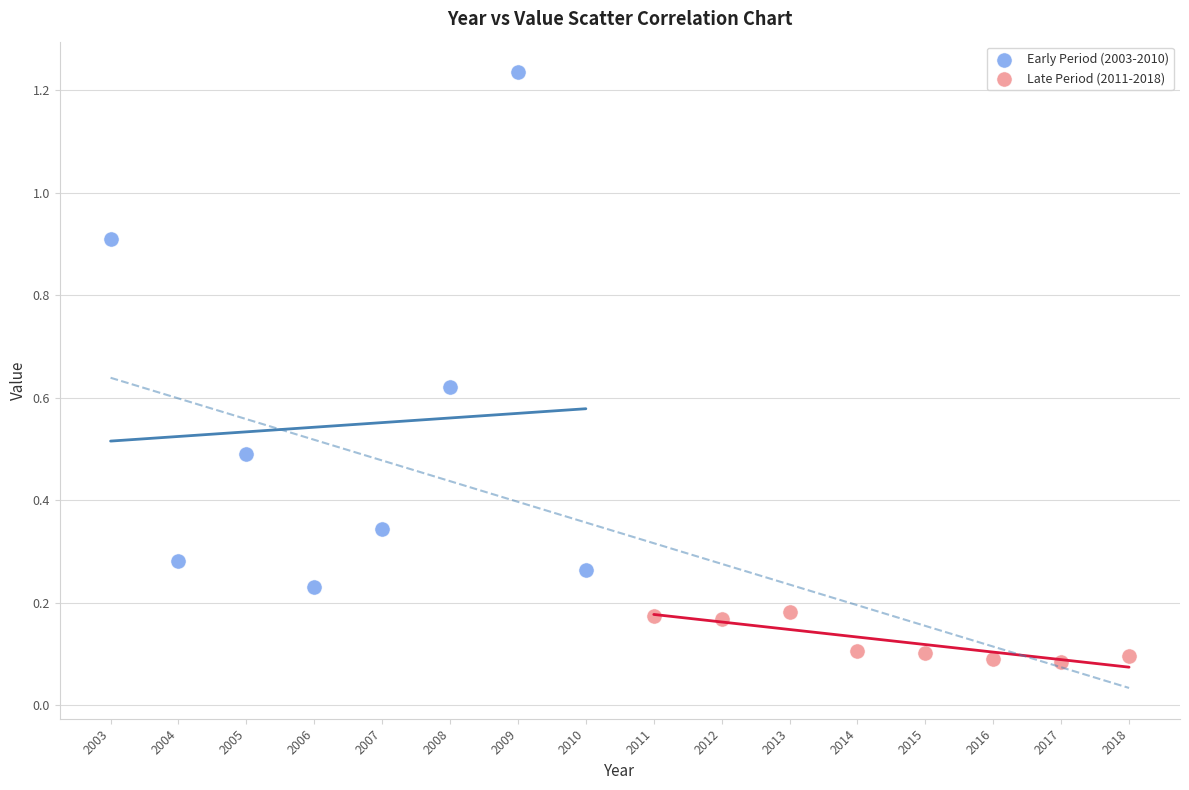

Which series has the largest Y range (max minus min)?

Early Period (2003-2010)